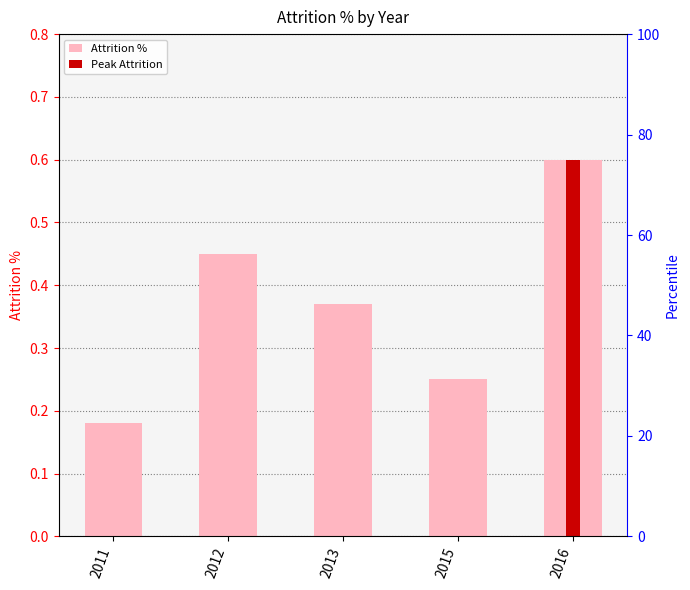

Reading right to left, transcribe all the data shown in this chart.

2016=0.6	2015=0.2	2013=0.4	2012=0.5	2011=0.2